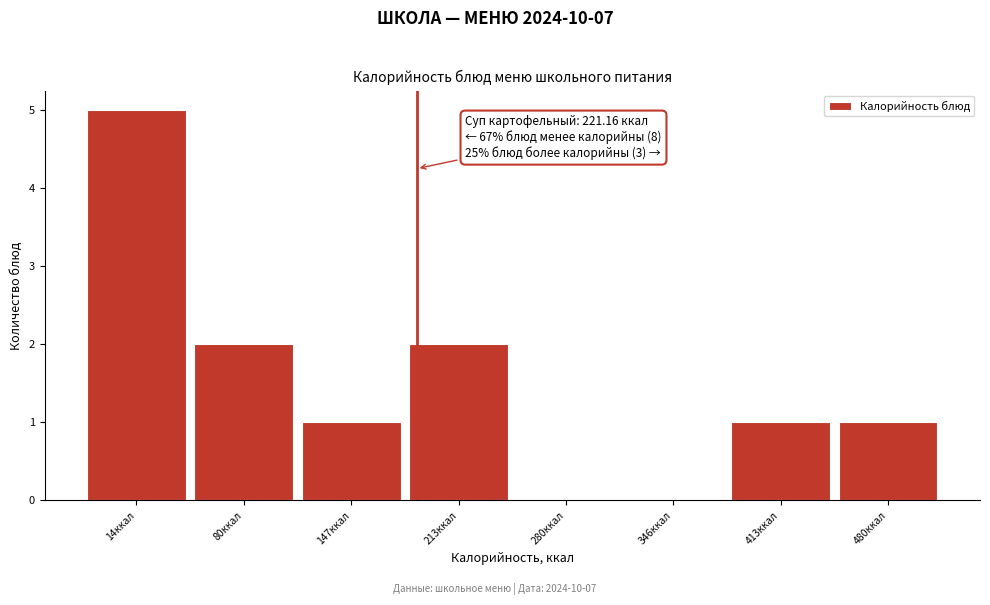

Reading left to right, extract all data points from this chart.

14ккал=5	80ккал=2	147ккал=1	213ккал=2	280ккал=0	346ккал=0	413ккал=1	480ккал=1